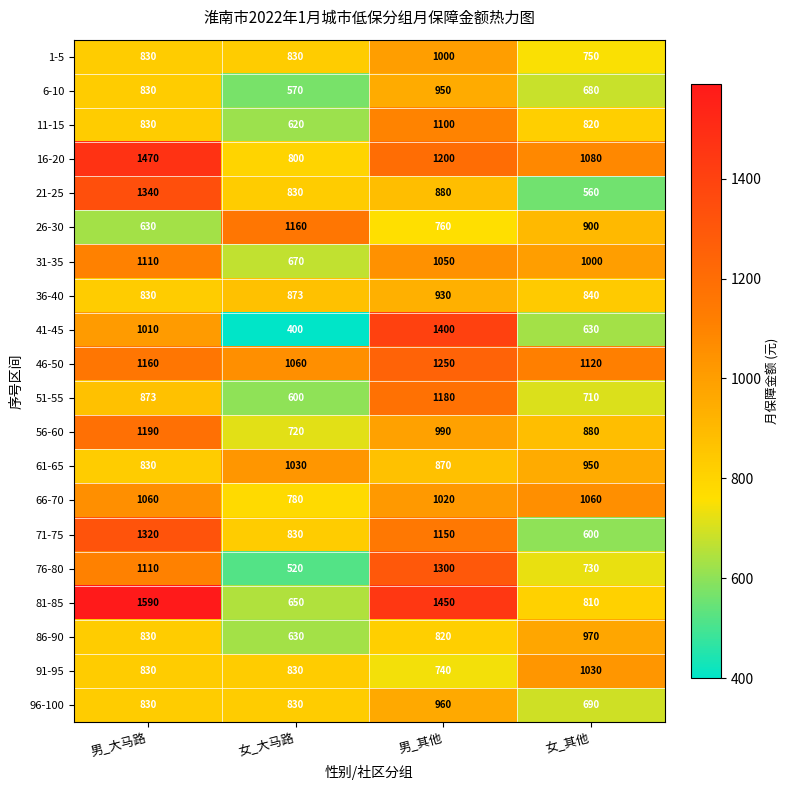

At which label does 1-5 reach its peak?

男_其他